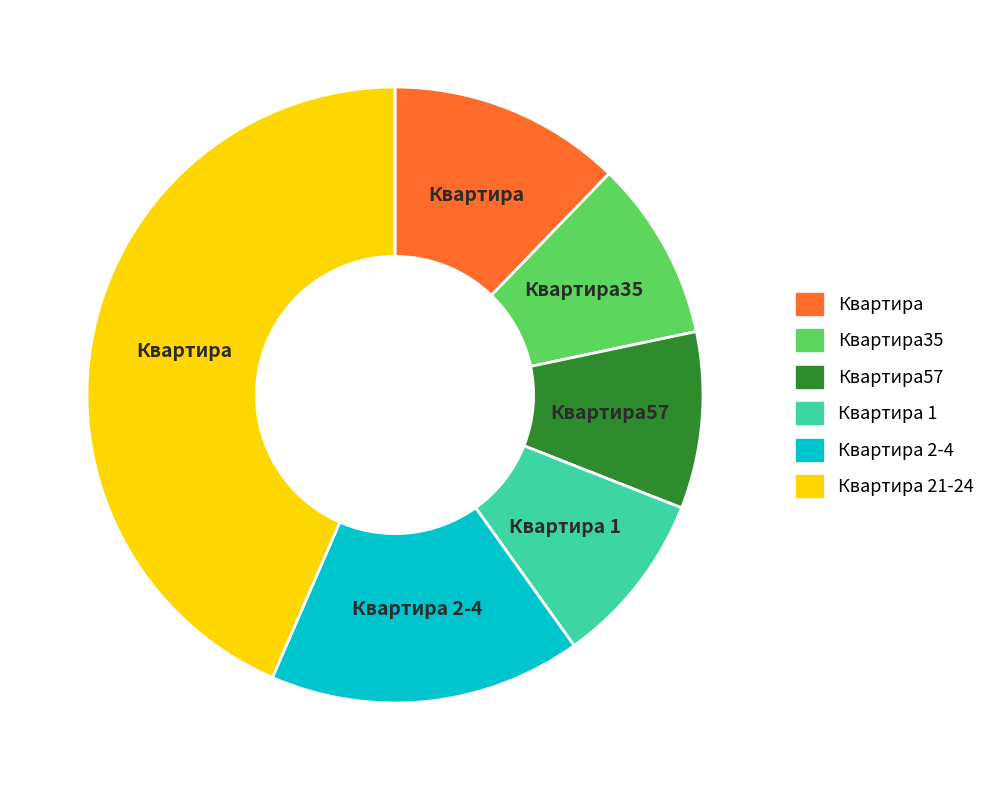

Which category has the biggest portion of the pie?

Квартира 21-24